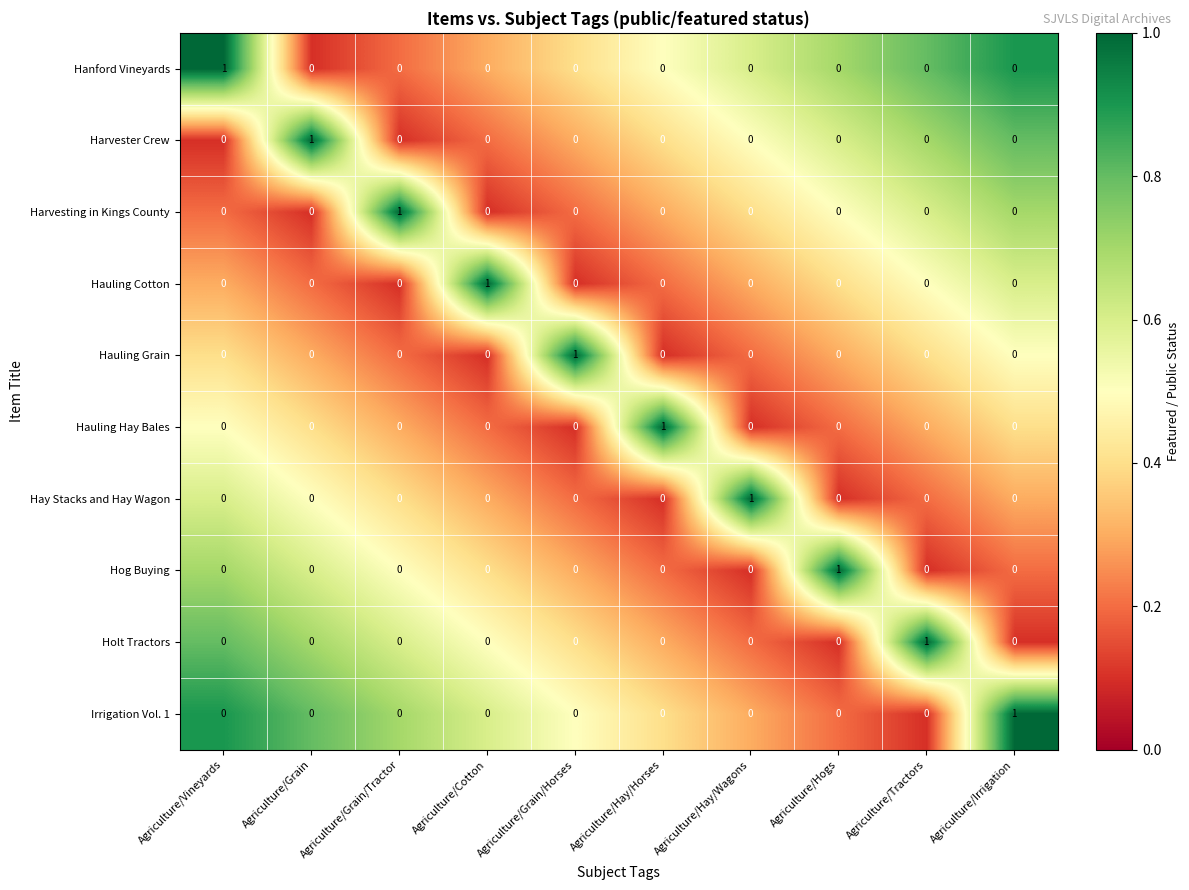

Which category has the highest value in the Harvester Crew series?

Agriculture/Grain